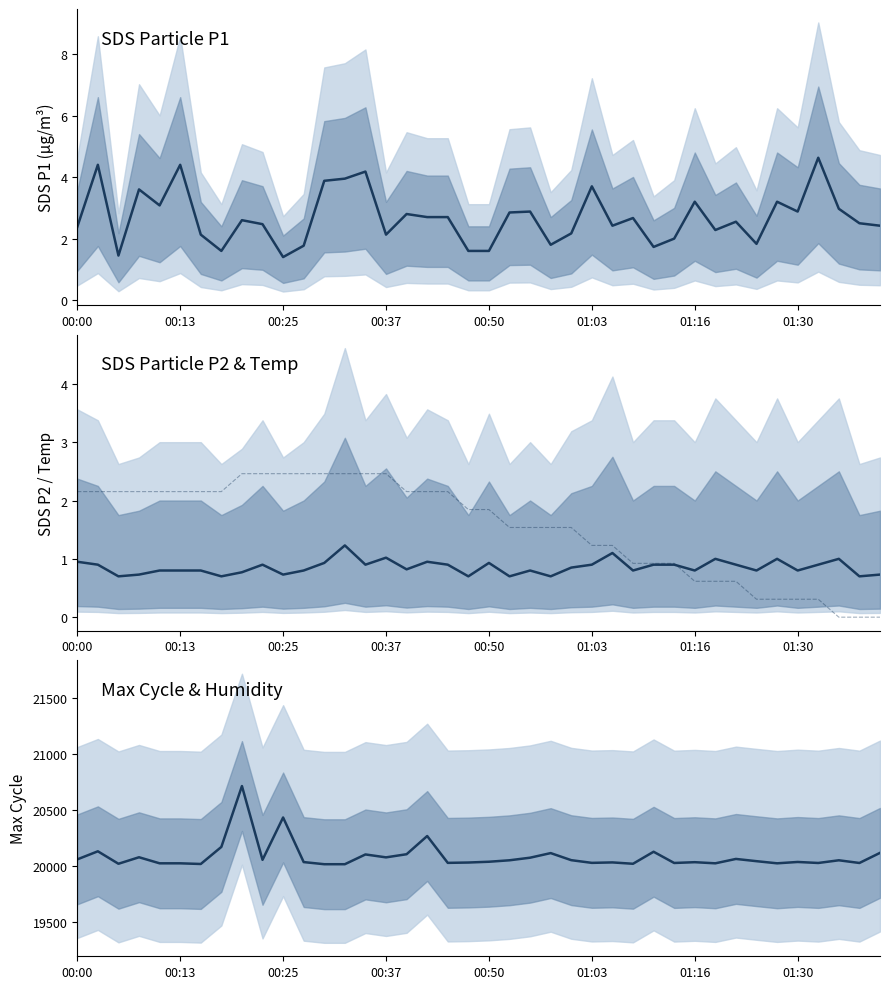

True or false: SDS_P1 and Max_cycle cross at least once.

False